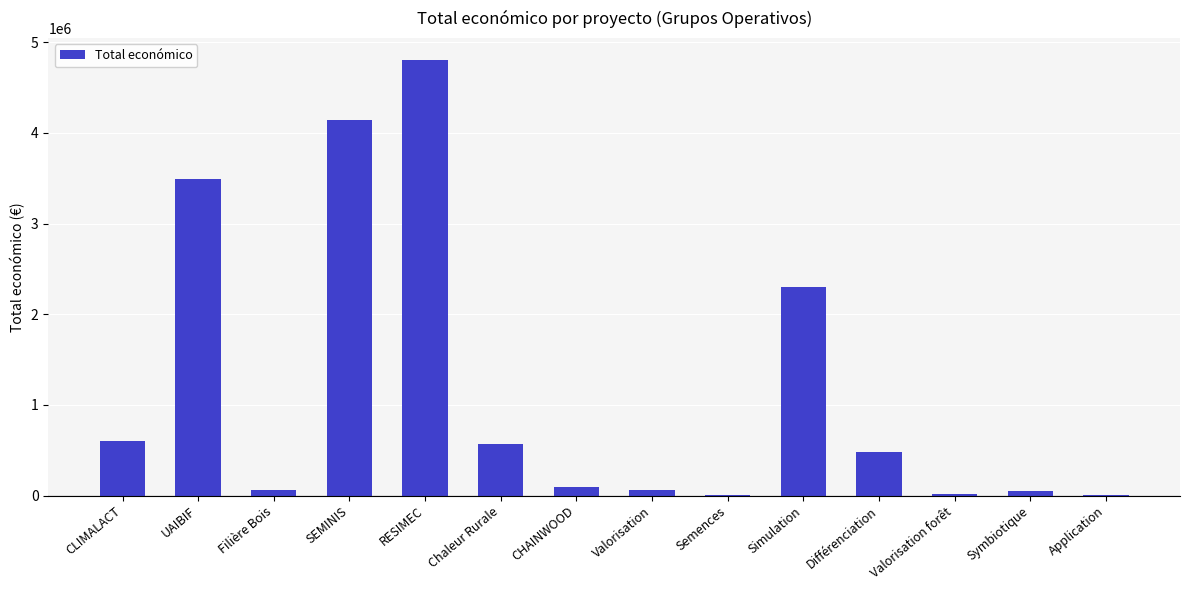

How many categories are shown in the chart?

14